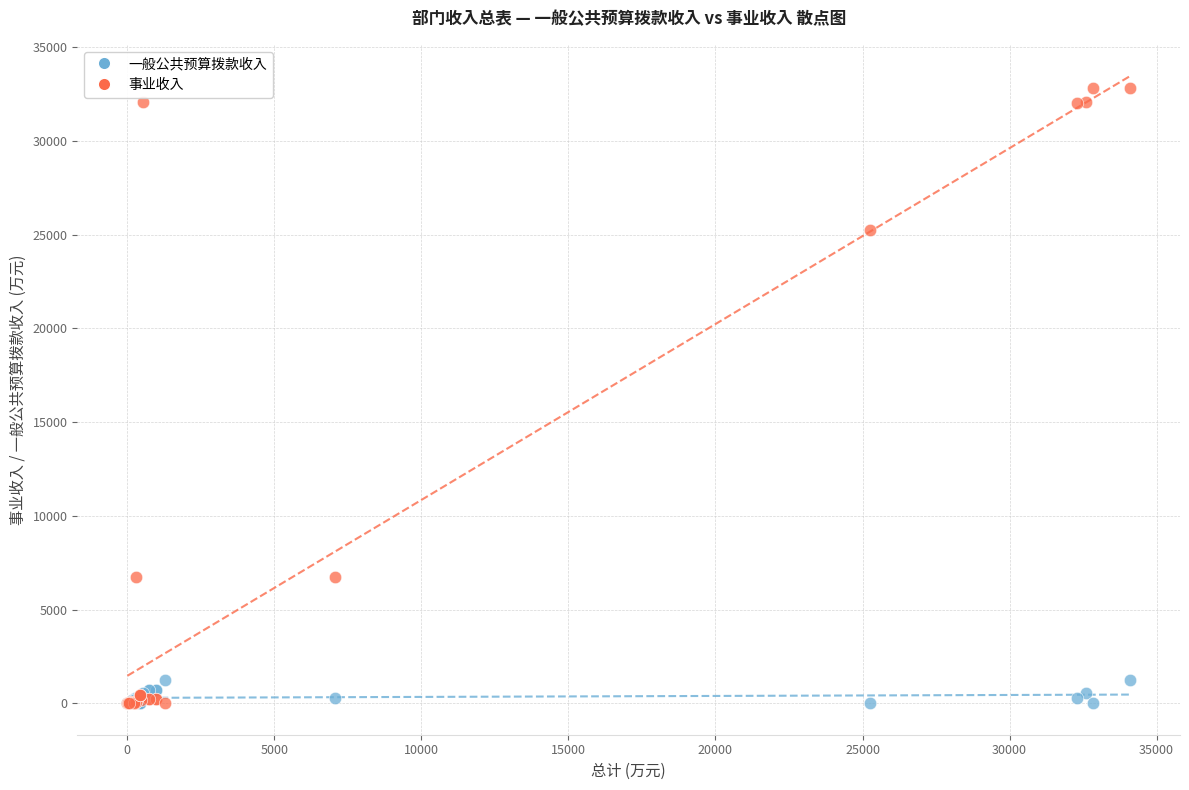

What are all the series names shown in the legend?

一般公共预算拨款收入, 事业收入